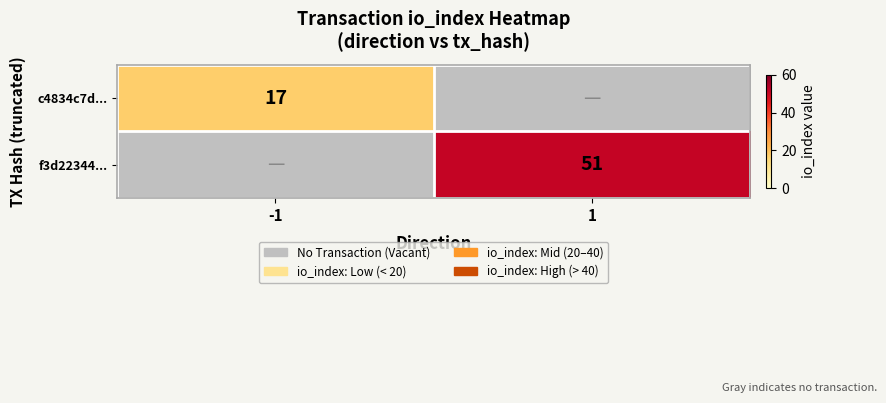

The f3d22344... series shows 51 at 1. True or false?

True